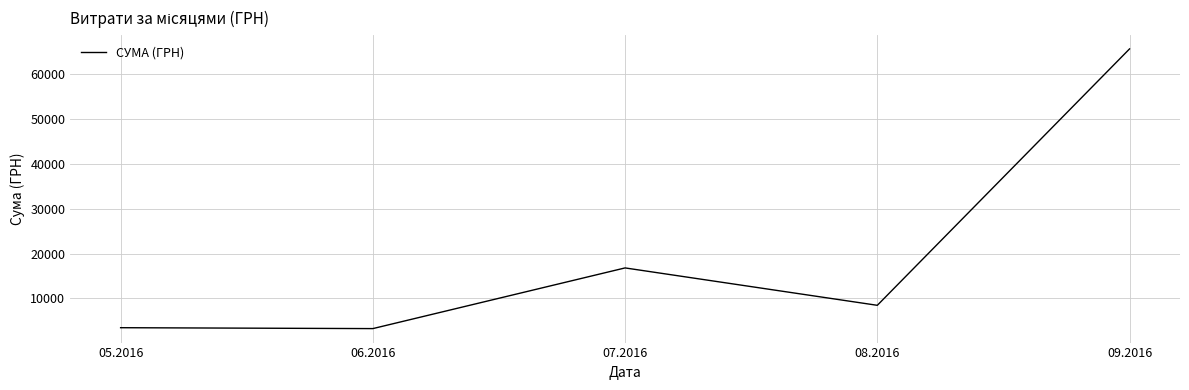

The chart shows a value of 91625.0 at 09.2016. True or false?

False